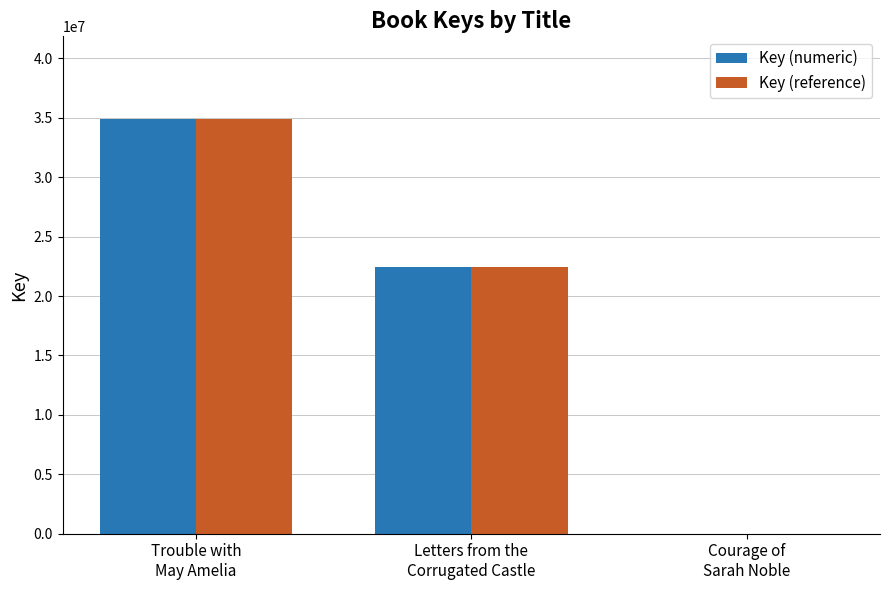

What is the average value of the Key (reference) series?

19109624